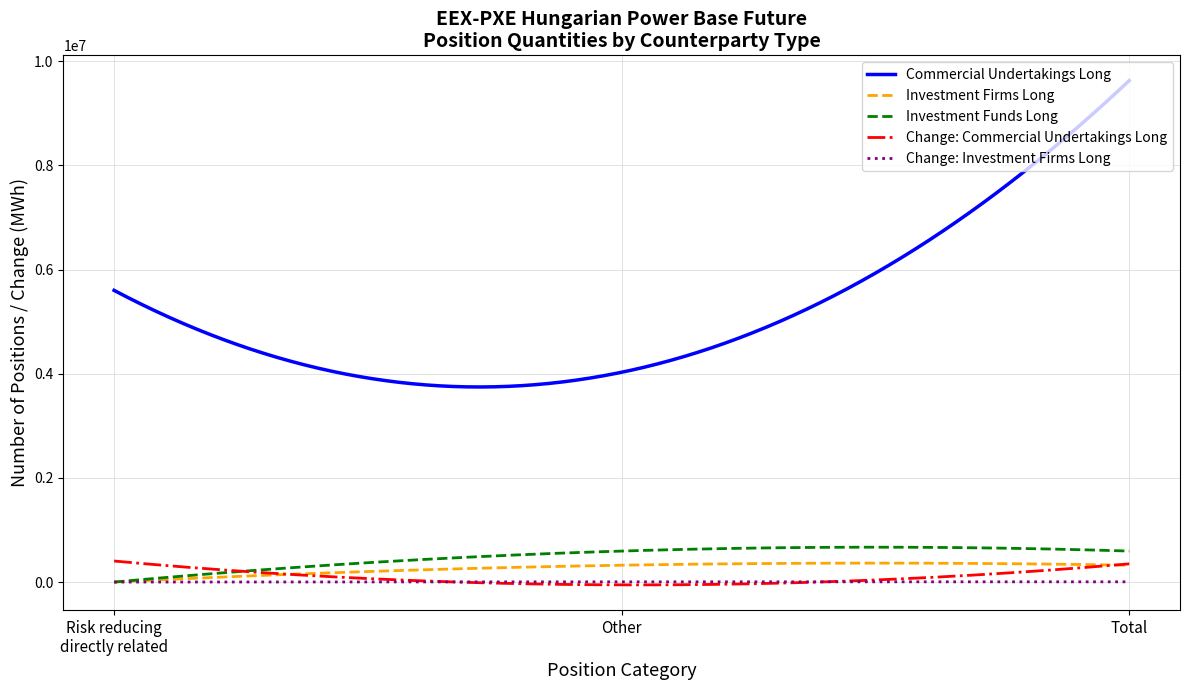

Which series ends up on top after the final intersection of Investment Funds Long and Change: Commercial Undertakings Long?

Investment Funds Long